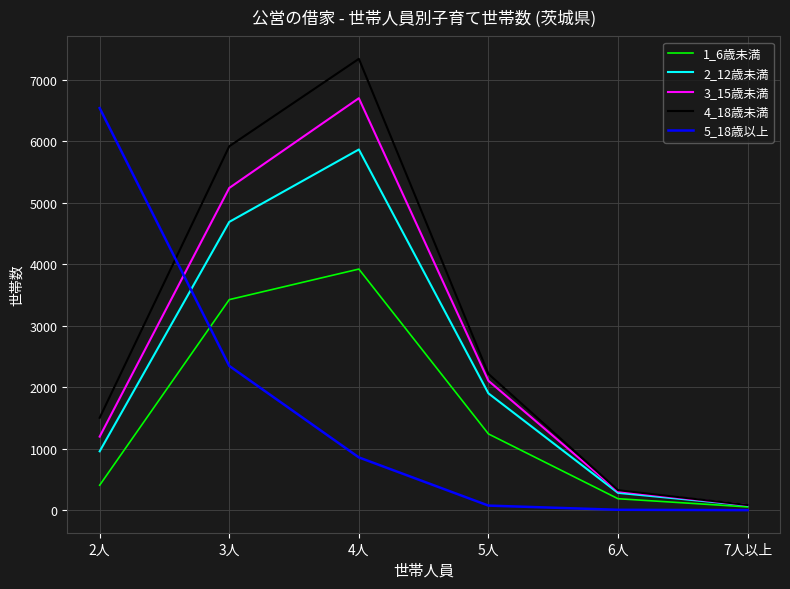

True or false: 5_18歳以上 and 4_18歳未満 cross at least once.

True